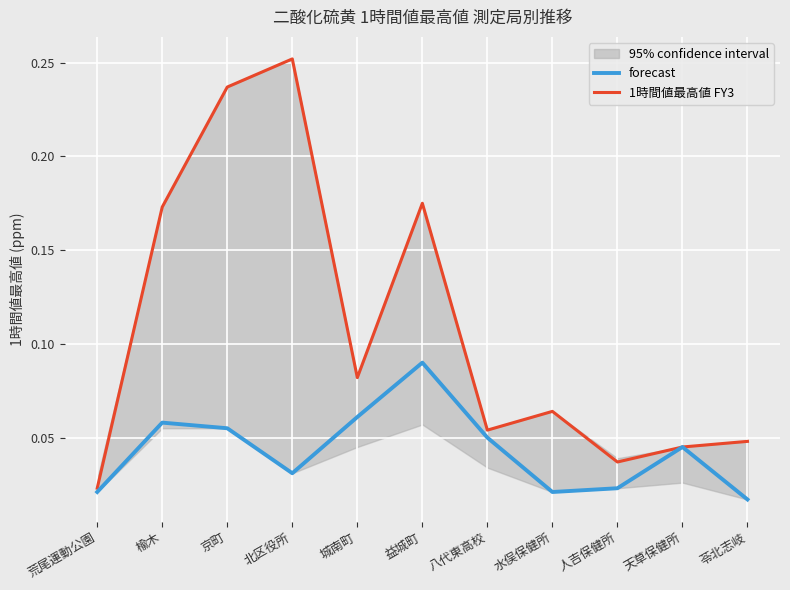

At which category does the chart reach its peak across all series?

北区役所